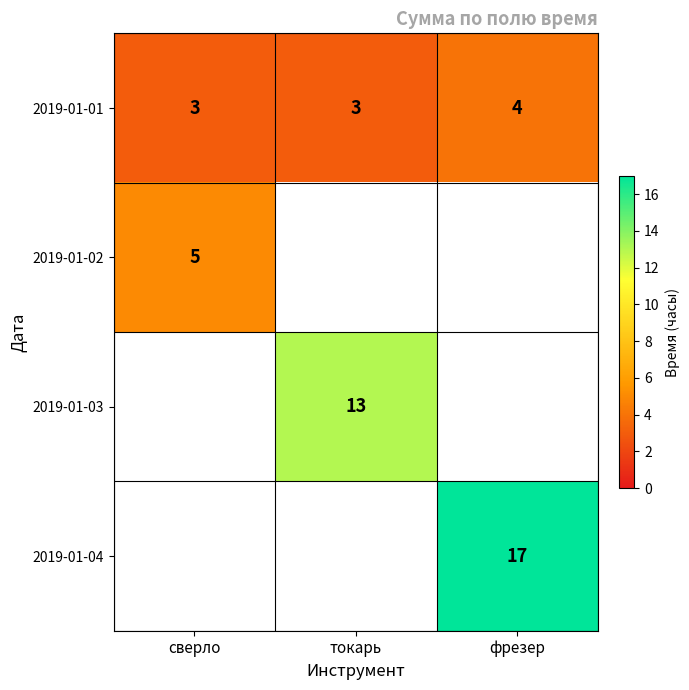

What is the maximum value shown in the chart?

17.0